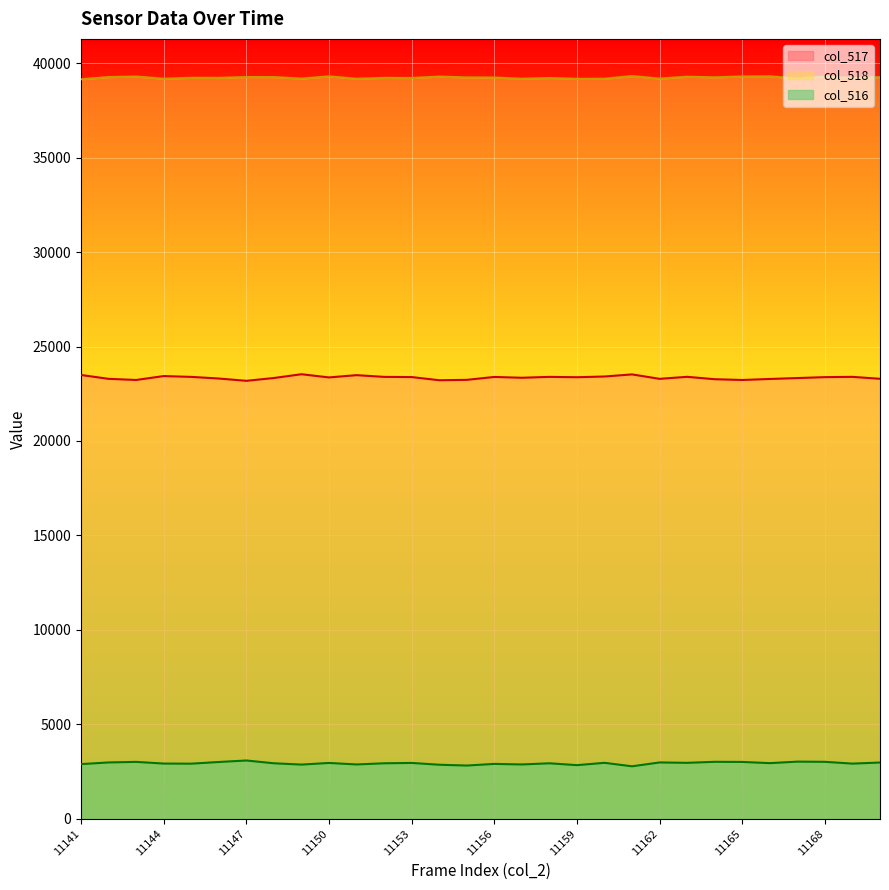

What is the spread (max minus min) of values at 11163?

36318